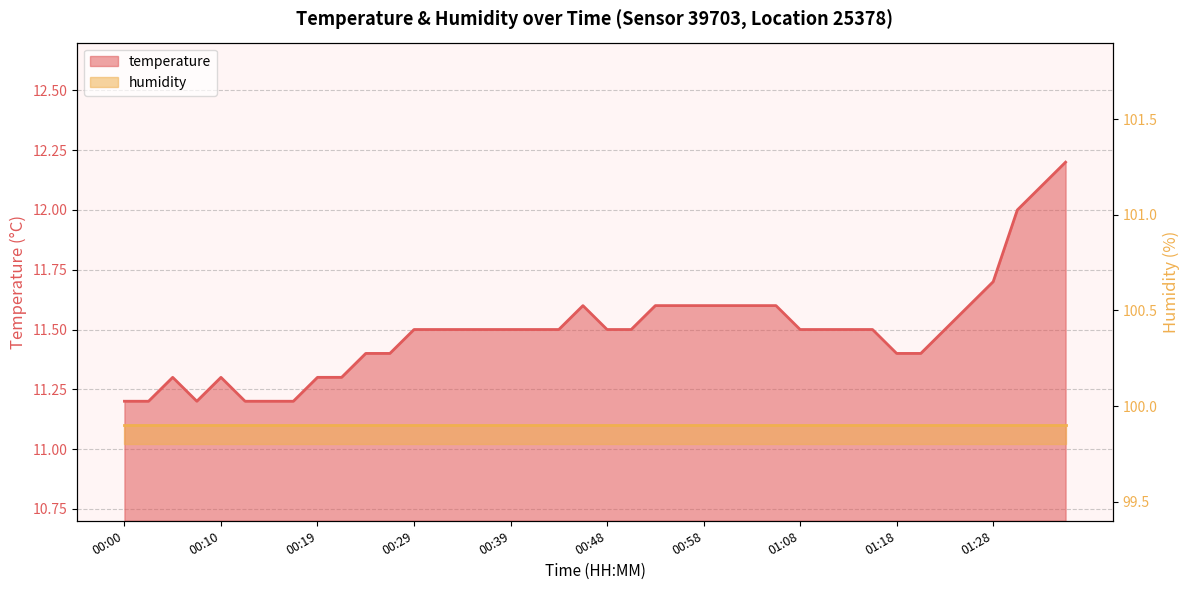

Where is the data nearest to the value 11?

00:00